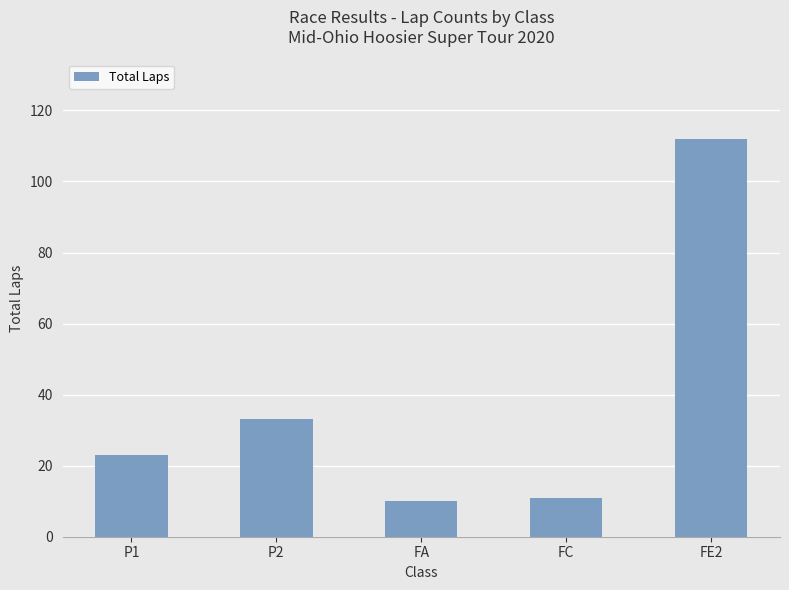

Reading left to right, what are all the values shown in this chart?

P1=23	P2=33	FA=10	FC=11	FE2=112